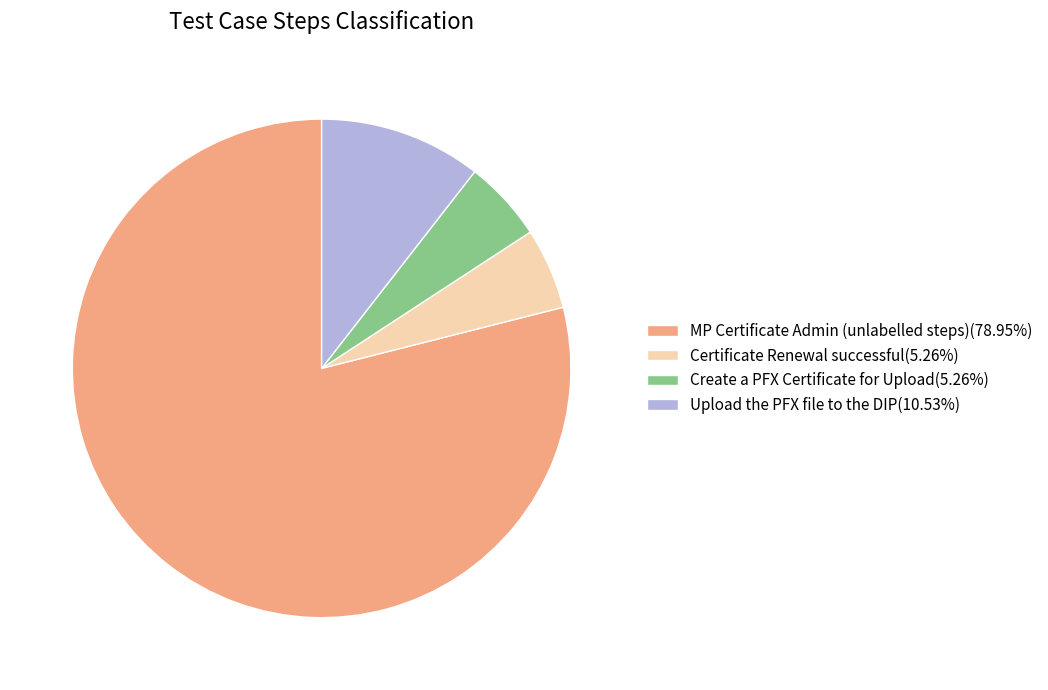

Does any single category account for the majority?

Yes